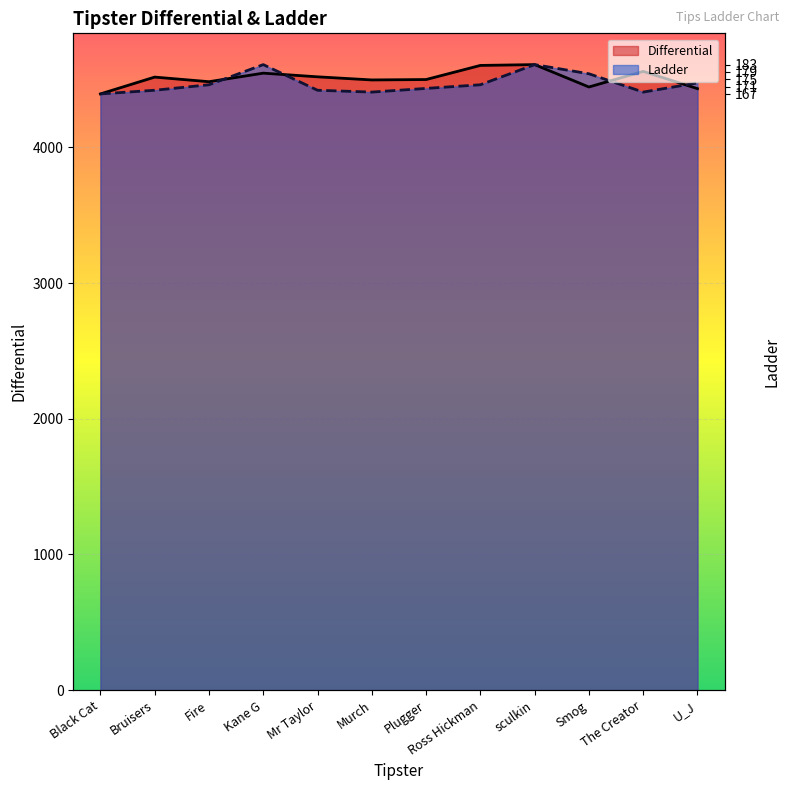

How many times do Differential and Ladder cross each other?

4